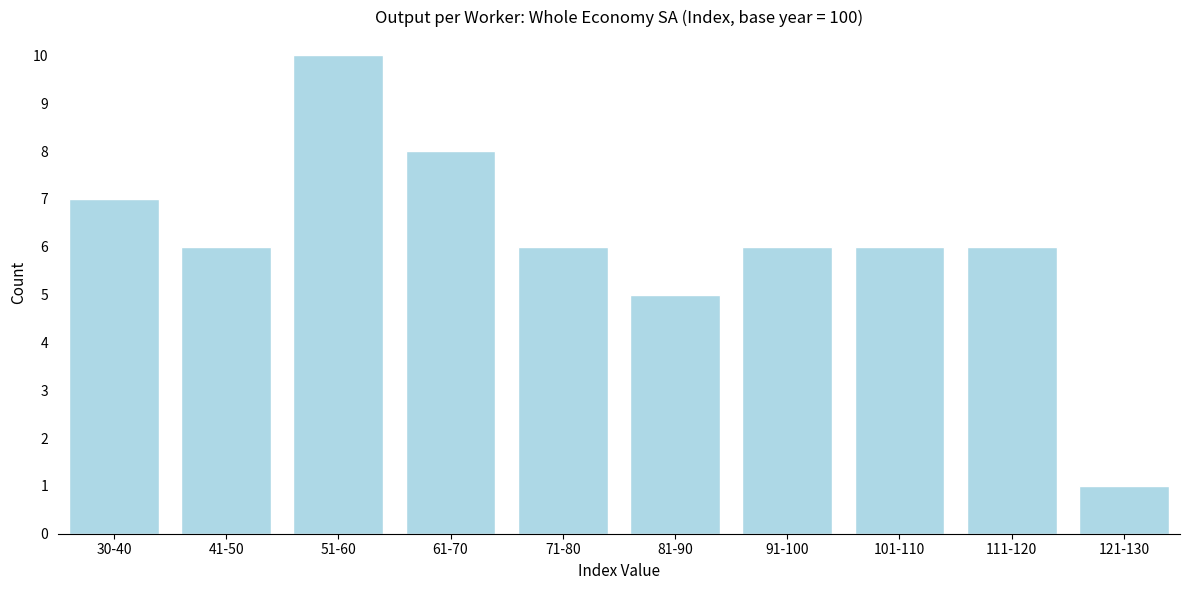

Reading right to left, extract all data points from this chart.

1	6	6	6	5	6	8	10	6	7